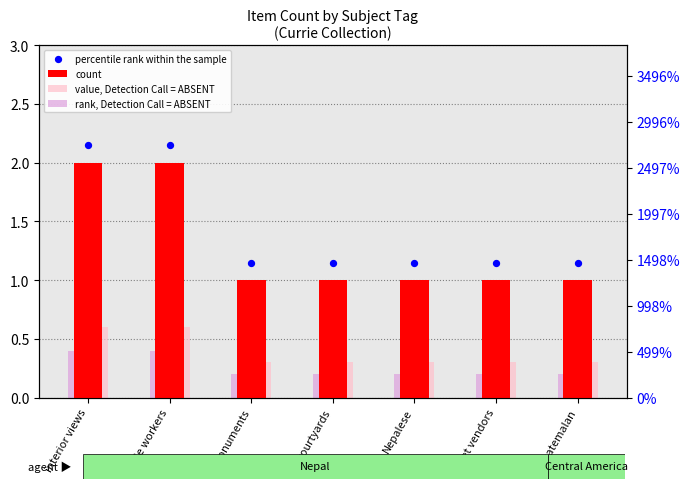

Which series has the largest total across all categories?

percentile rank within the sample